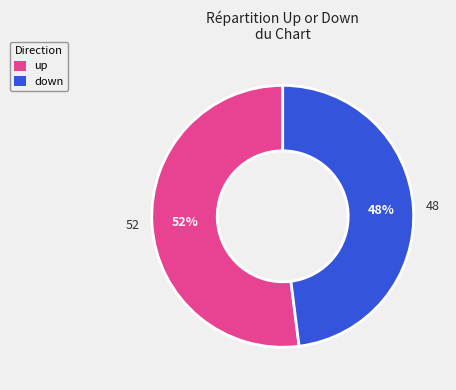

What is the smallest slice in the pie chart?

down